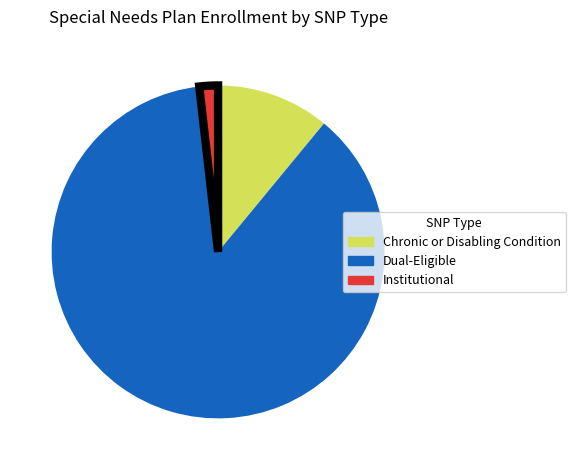

Is there a majority slice in this chart?

Yes